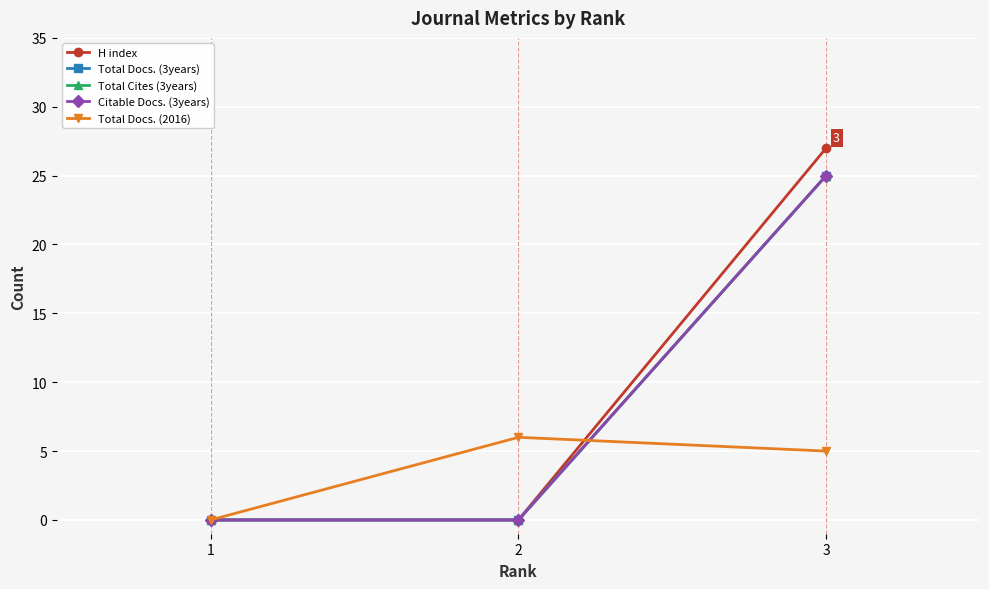

Does the chart display data point markers on the line(s)?

Yes